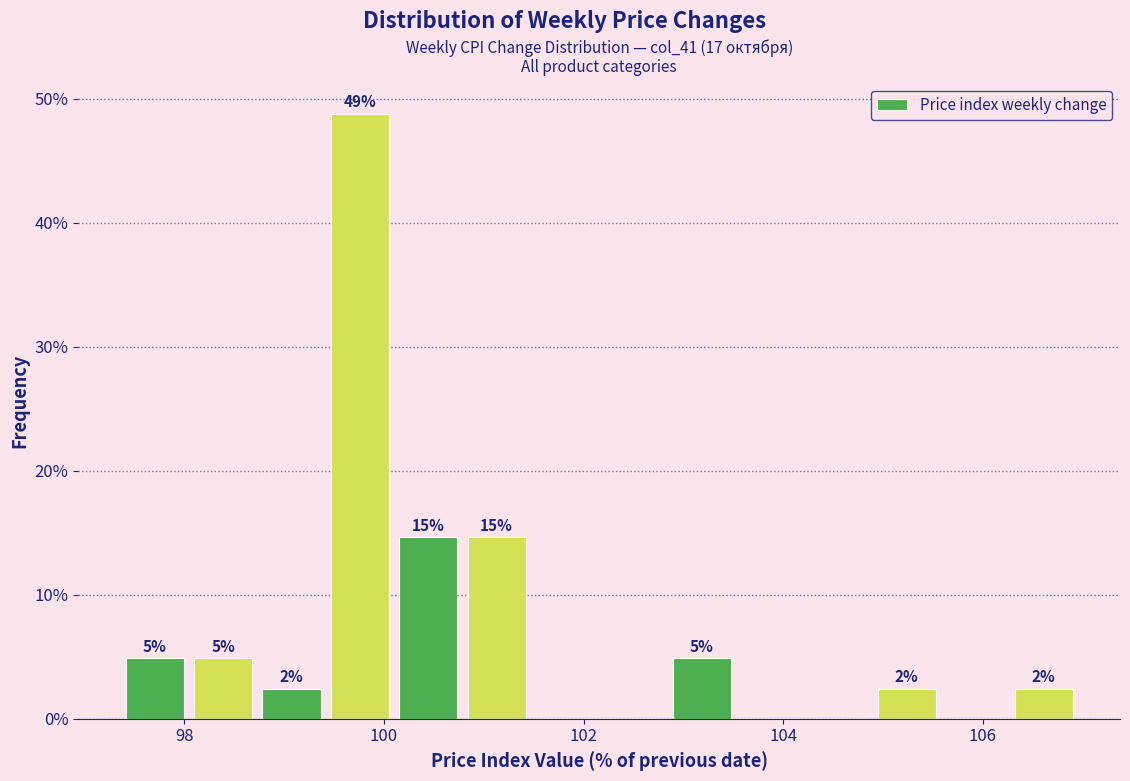

Around what value on the x-axis is the tallest bar? Give the approximate position of its centre, as read against the axis.

99.8